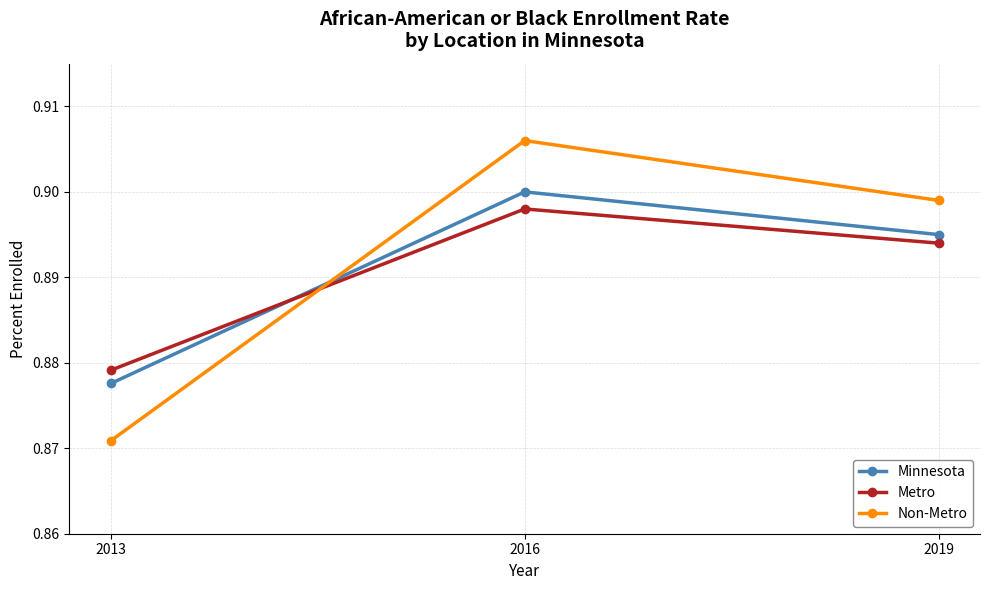

What is the sum of all Minnesota values?

2.7